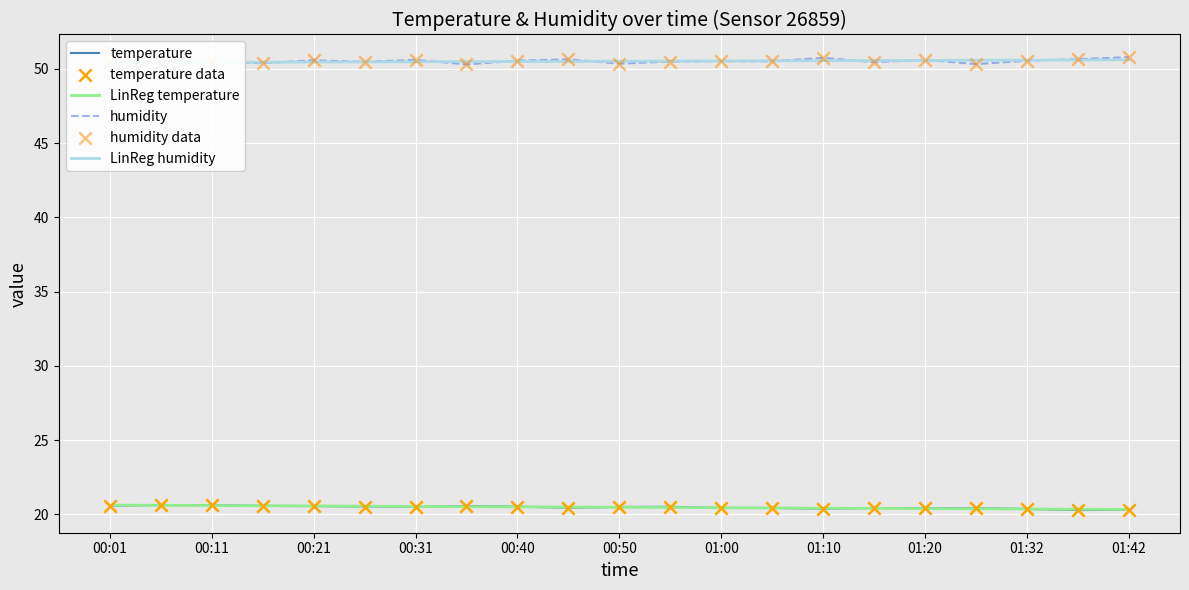

At how many categories does at least one series exceed 39?

21